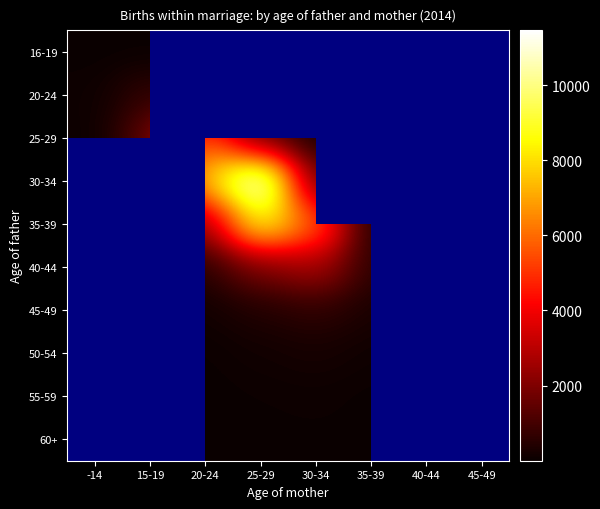

Is the value of 60+ at 20-24 greater than the value of 25-29 at 15-19?

No